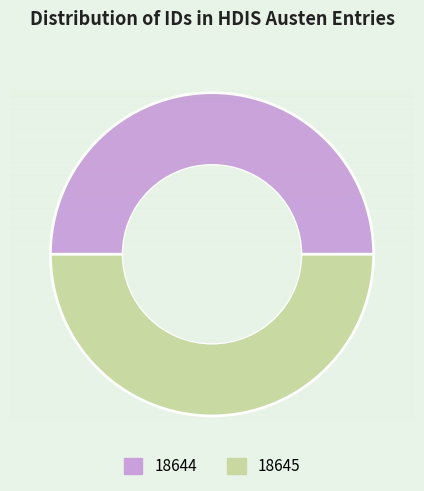

True or false: 18644 accounts for 50% of the total.

True